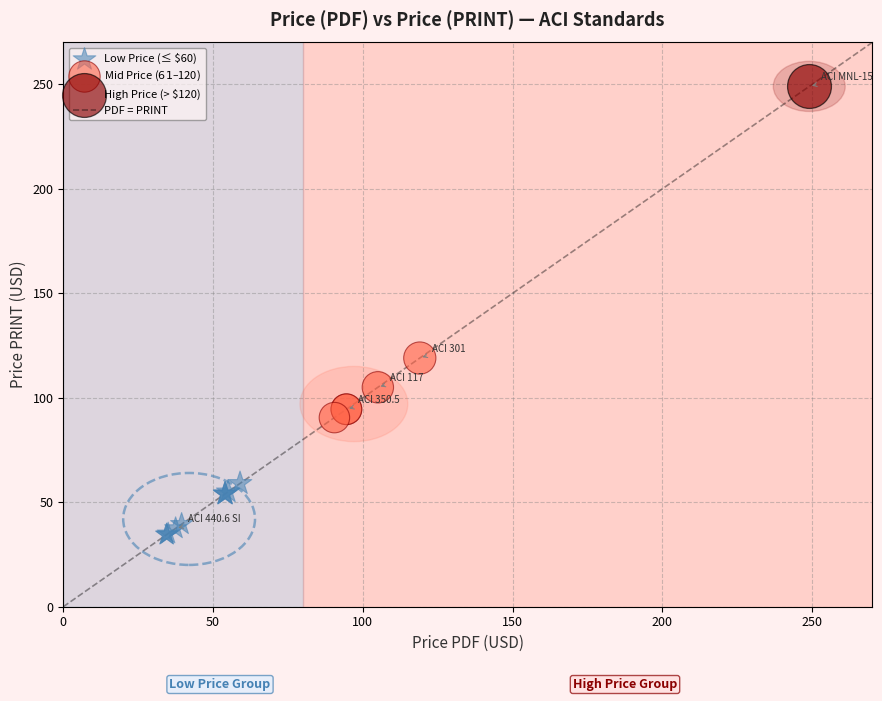

Which series contains the lowest Y value?

Low Price (≤ $60)